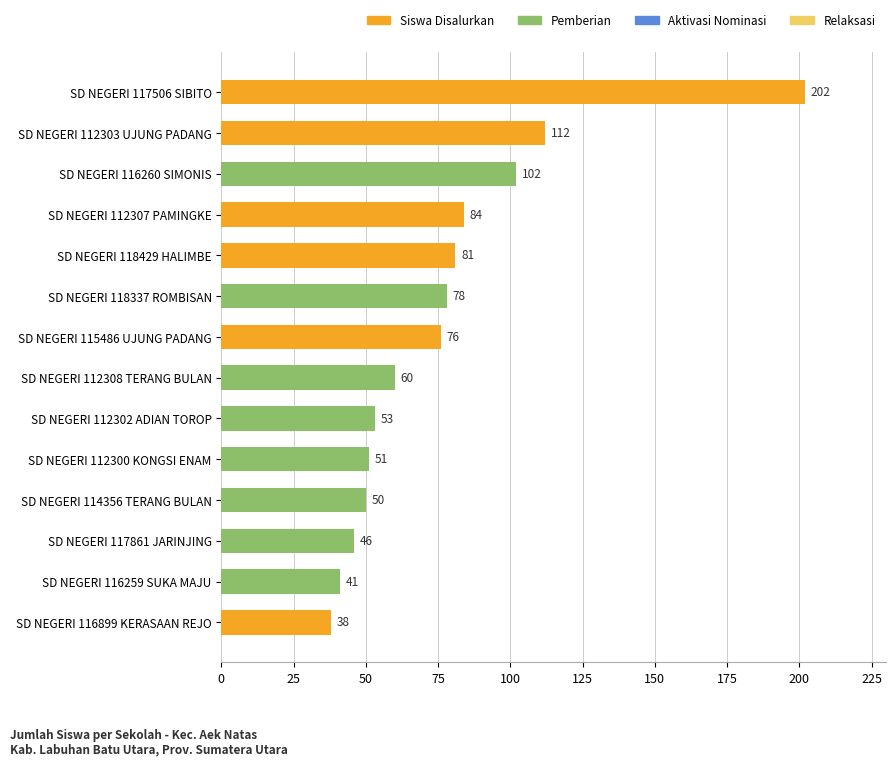

Reading top to bottom, what are all the values shown in this chart?

202	112	102	84	81	78	76	60	53	51	50	46	41	38